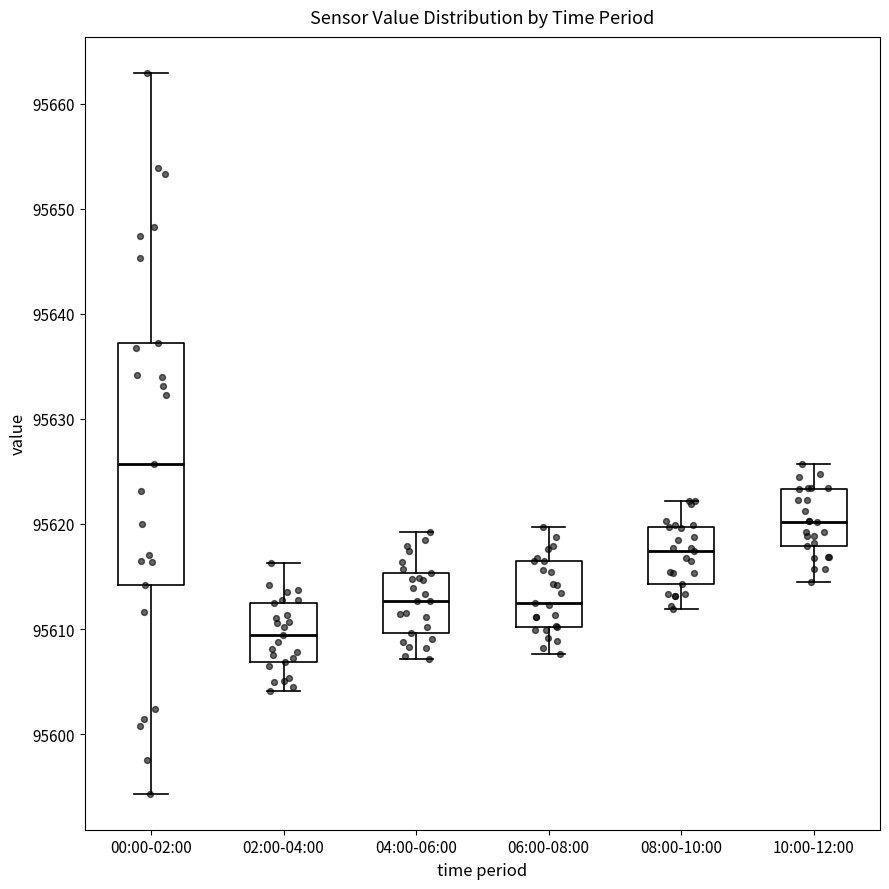

Which box has the highest median line?

00:00-02:00